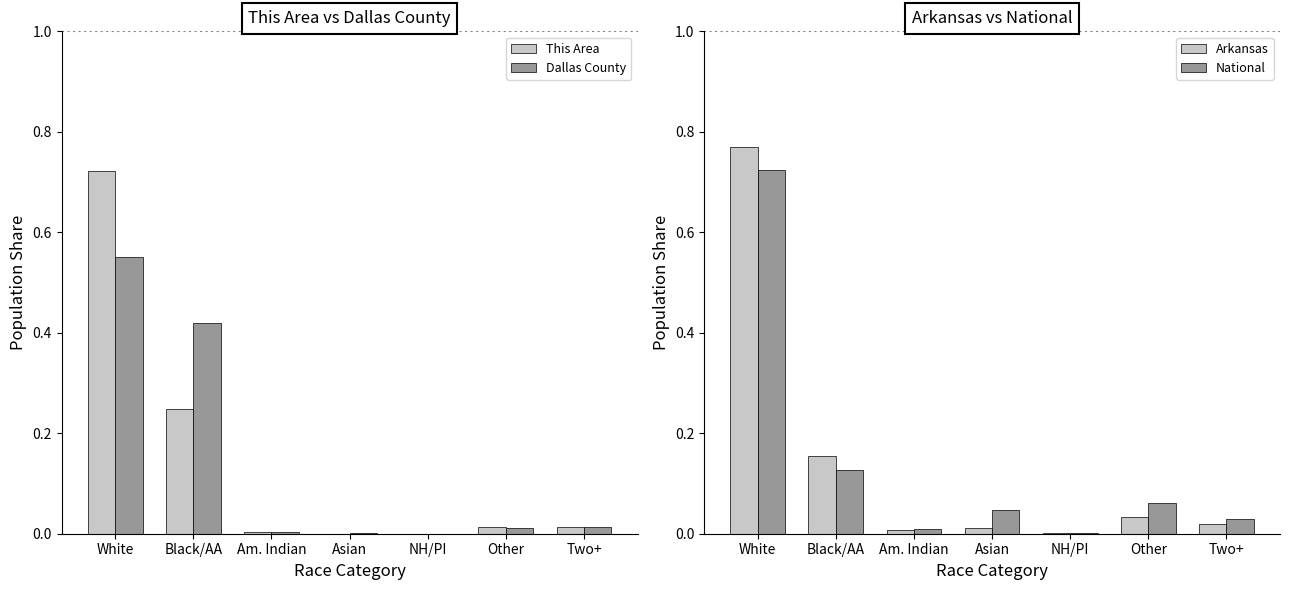

The value of This Area at Am. Indian is 0.0. True or false?

True